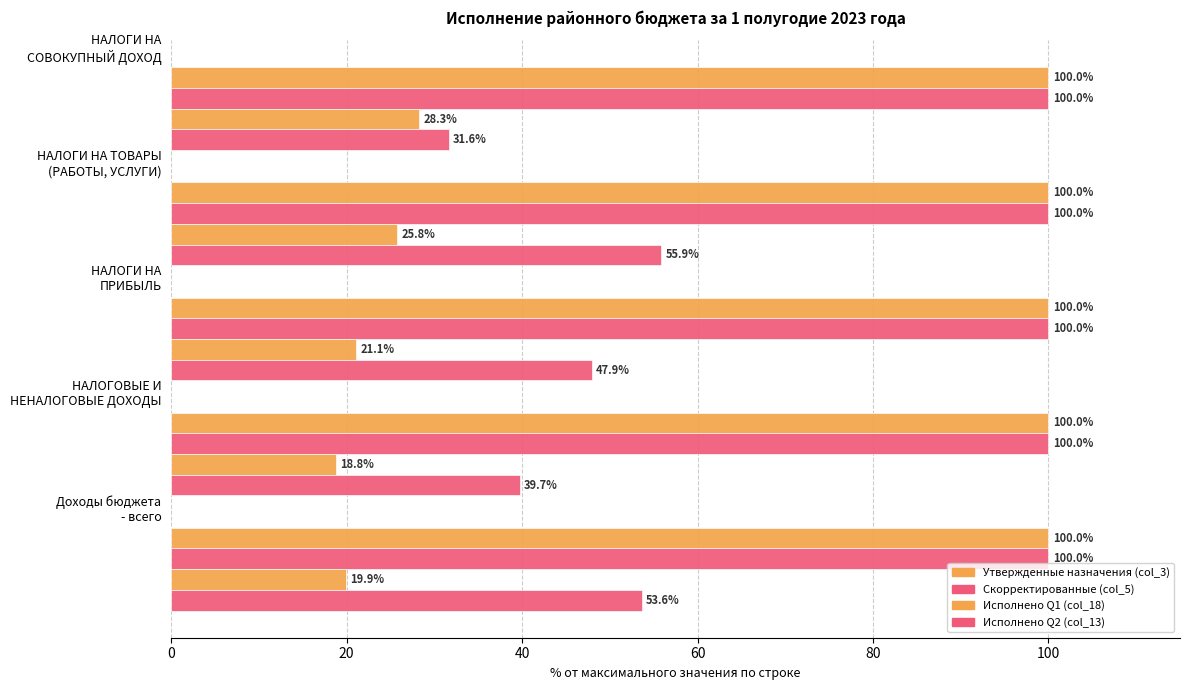

Reading left to right, what are all the values shown in this chart?

Утвержденные назначения (col_3): 0.2	0.2	0.2	0.2	0.2
Скорректированные (col_5): 0.2	0.2	0.2	0.2	0.2
Исполнено Q1 (col_18): 19.9	18.8	21.1	25.8	28.3
Исполнено Q2 (col_13): 53.6	39.7	47.9	55.9	31.6